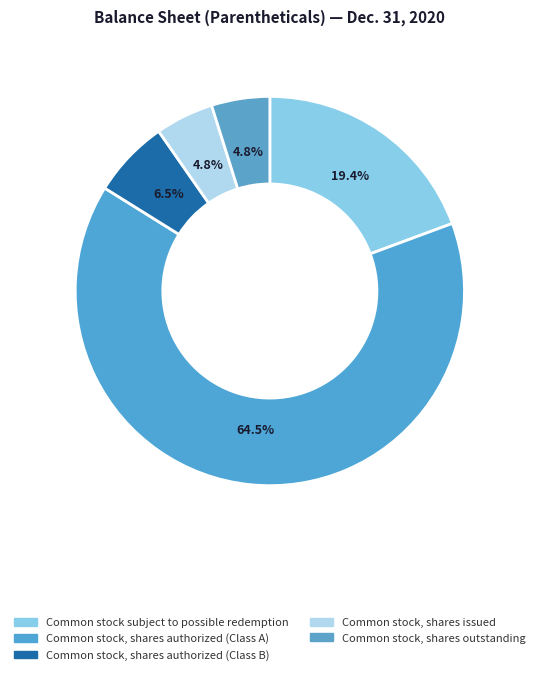

Which category has the biggest portion of the pie?

Common stock, shares authorized (Class A)